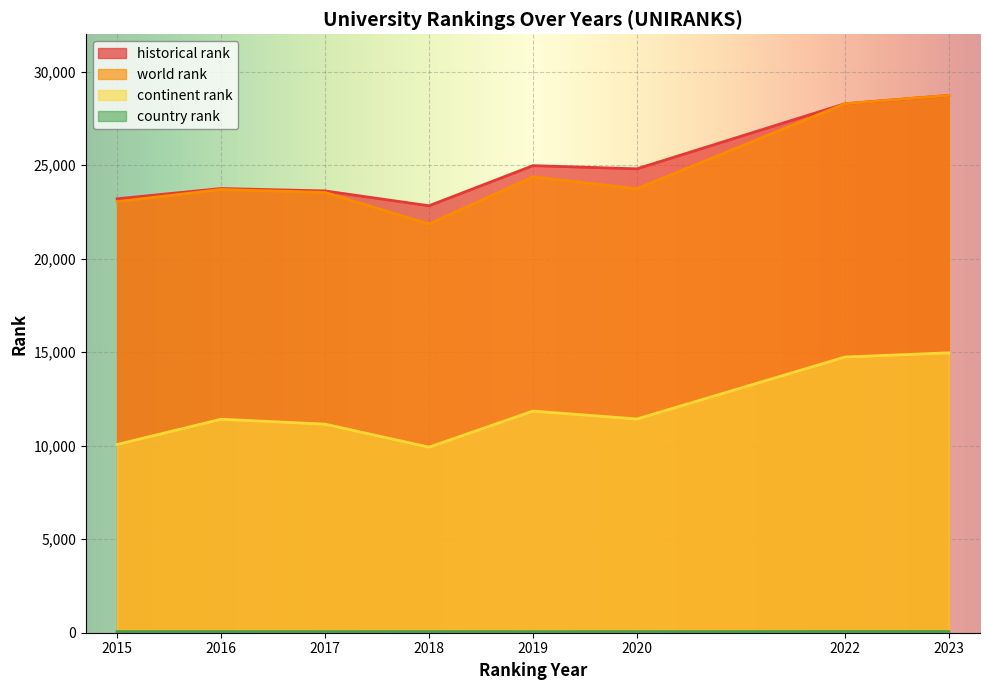

At which category does world rank reach its first local valley?

2018